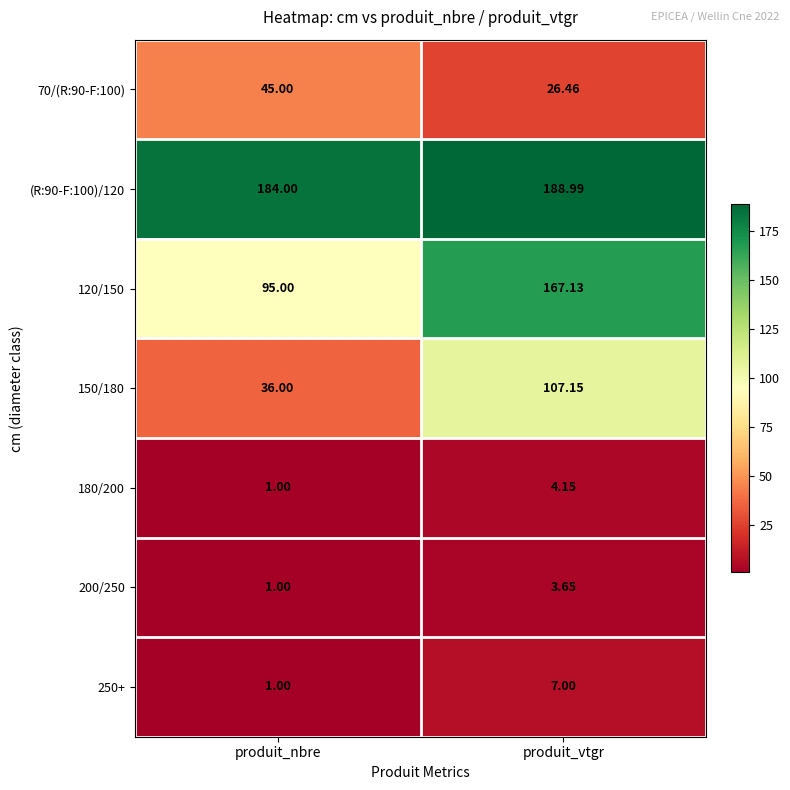

At which category does the chart reach its minimum across all series?

produit_nbre